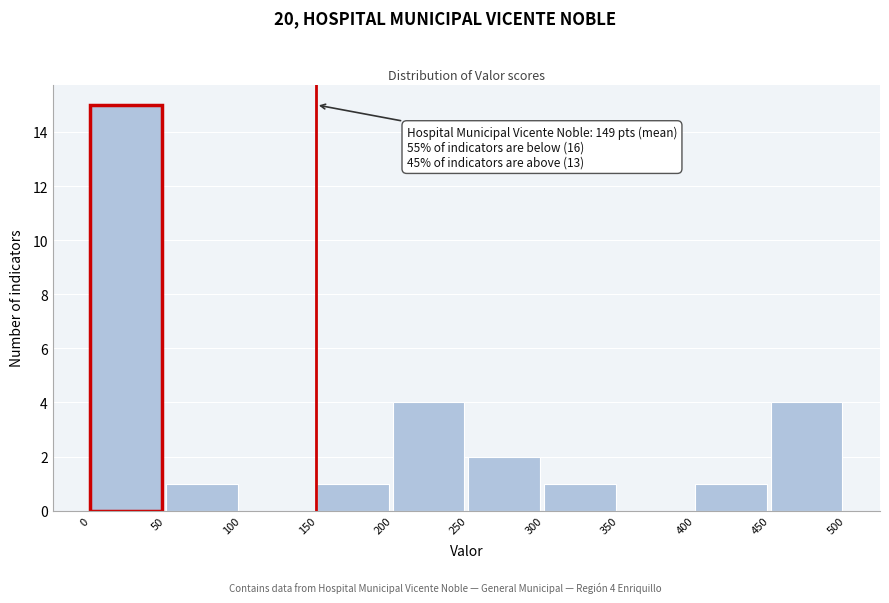

Over which range of the x-axis is the bar tallest?

0 to 50